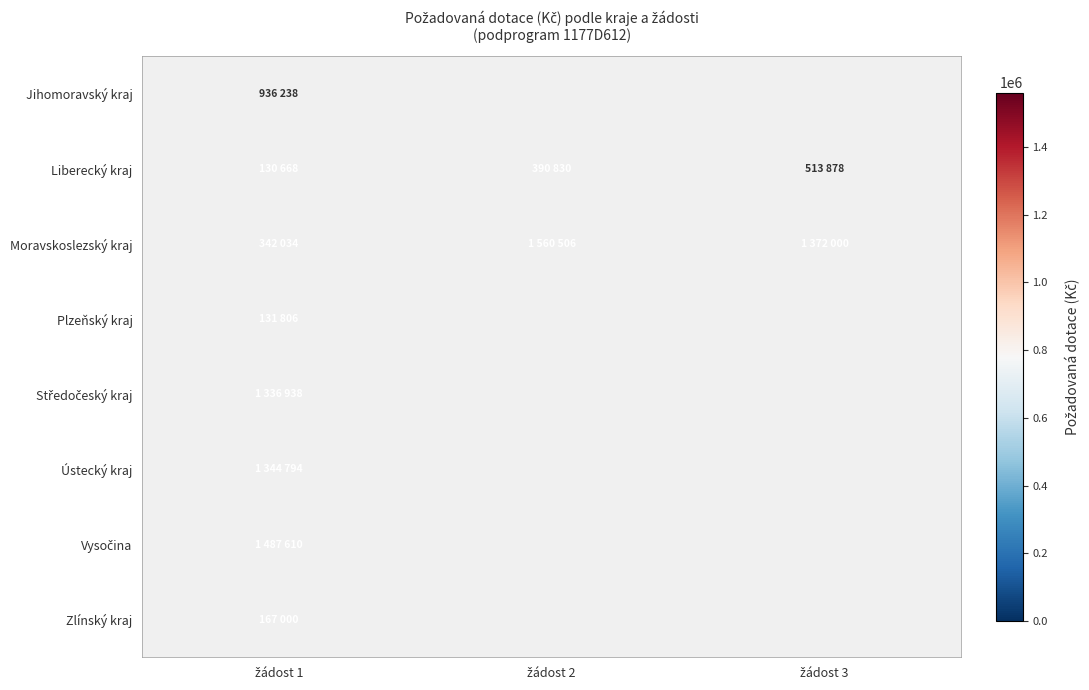

What is the average value of the Moravskoslezský kraj series?

1091513.3